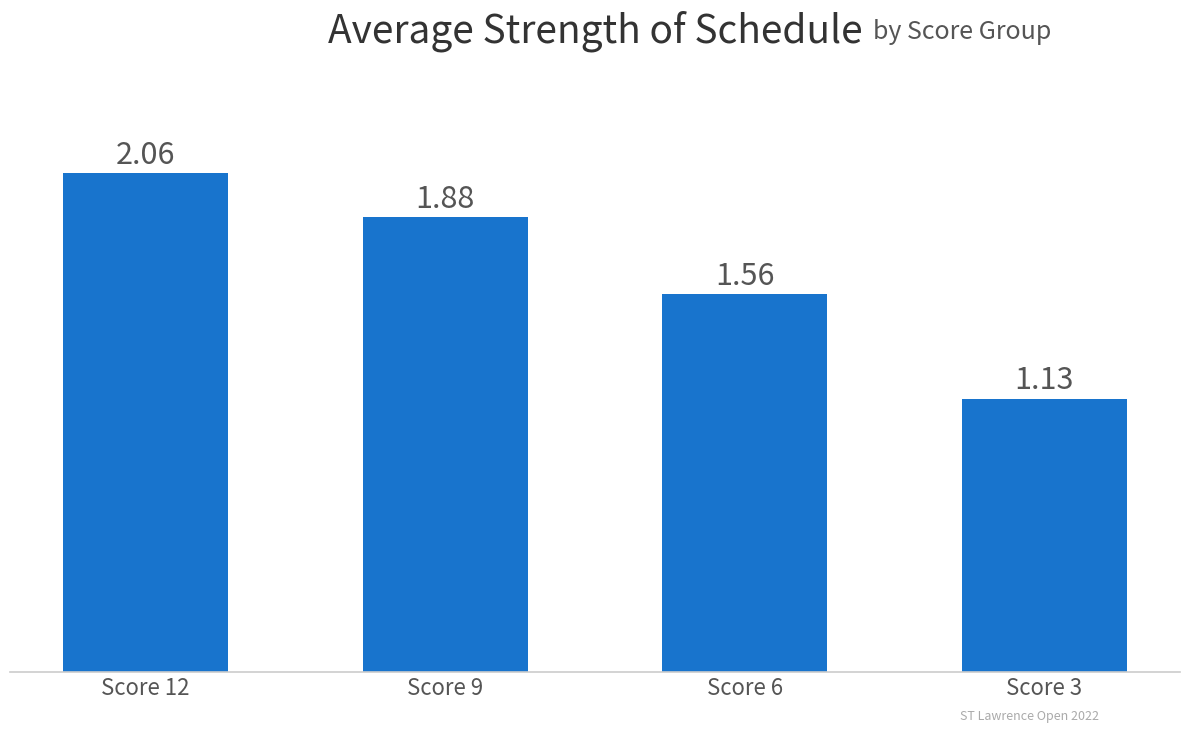

What is the difference between the second highest and second lowest values?

0.3